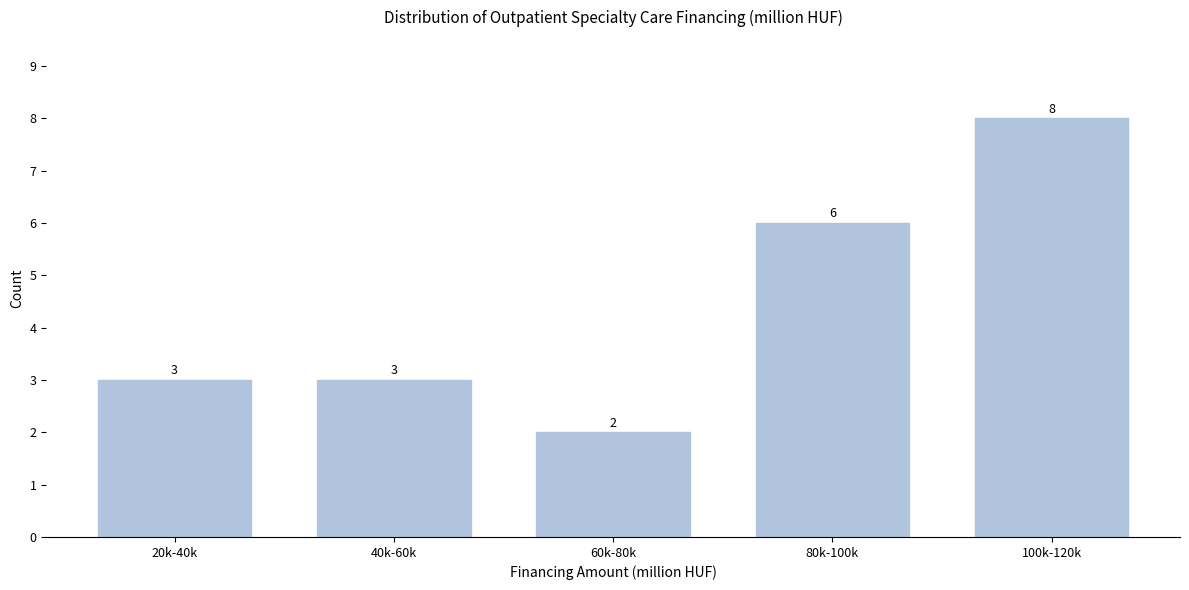

Reading left to right, extract all data points from this chart.

3	3	2	6	8